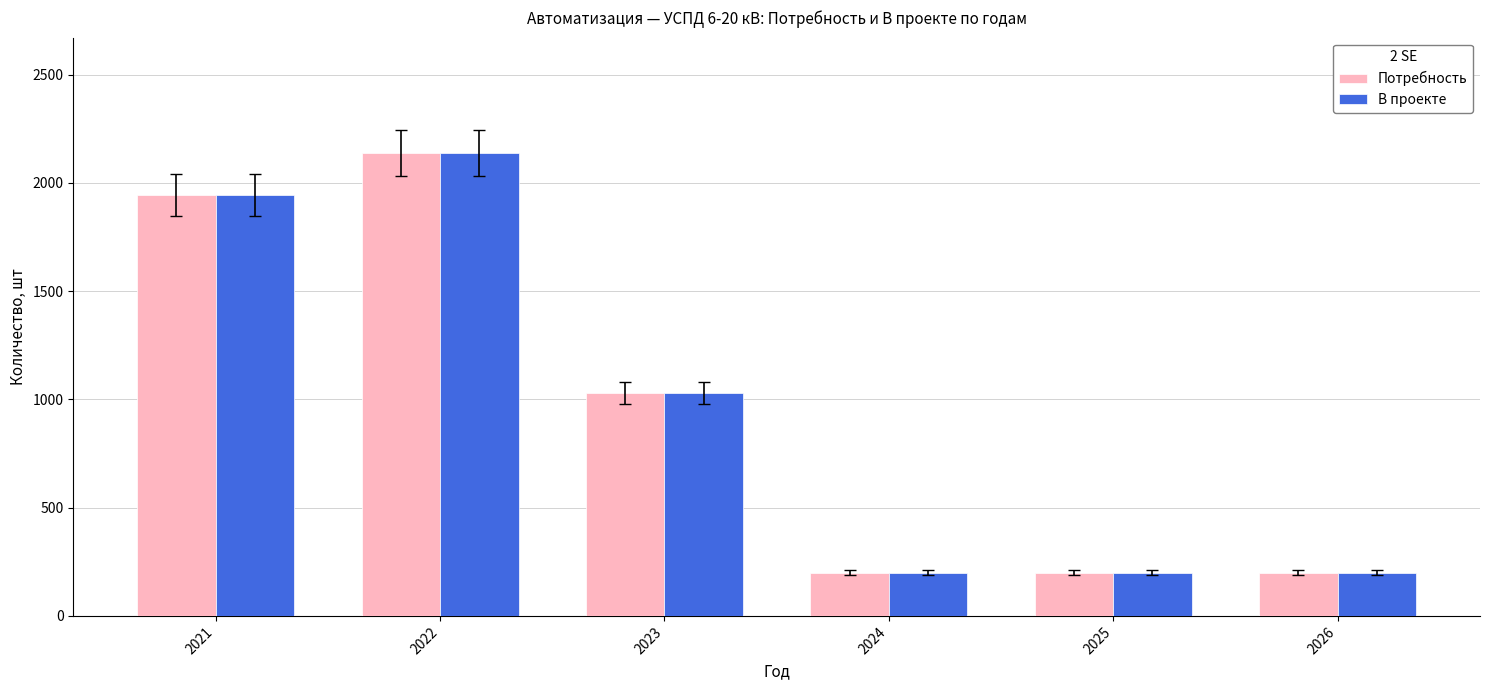

What is the average value of the В проекте series?

952